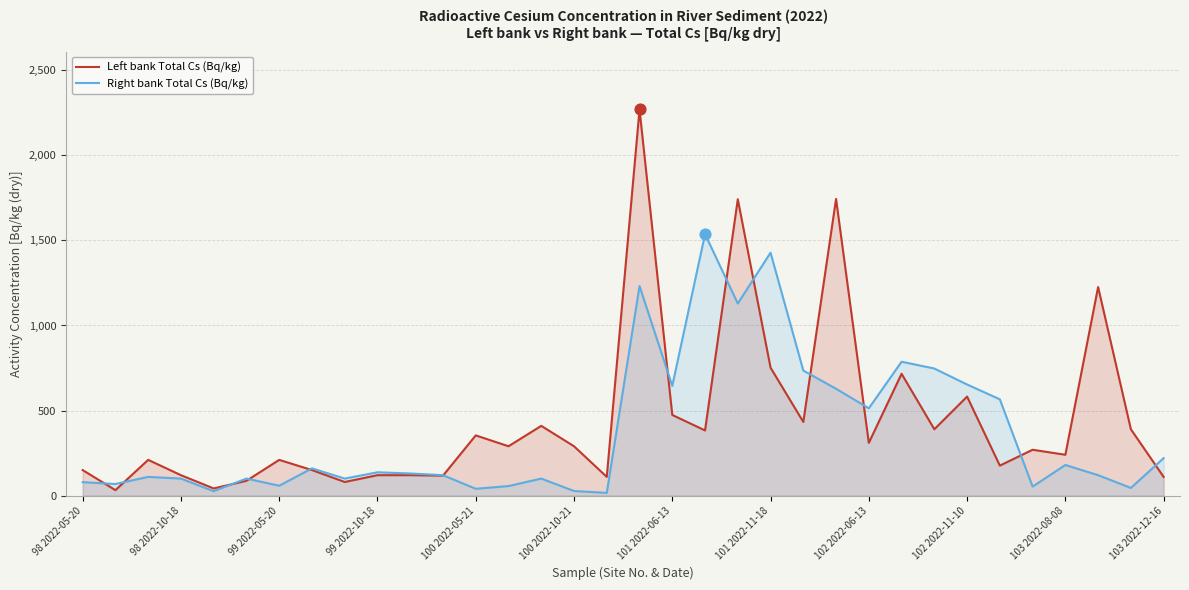

What are all the series names shown in the legend?

Left bank Total Cs (Bq/kg), Right bank Total Cs (Bq/kg)